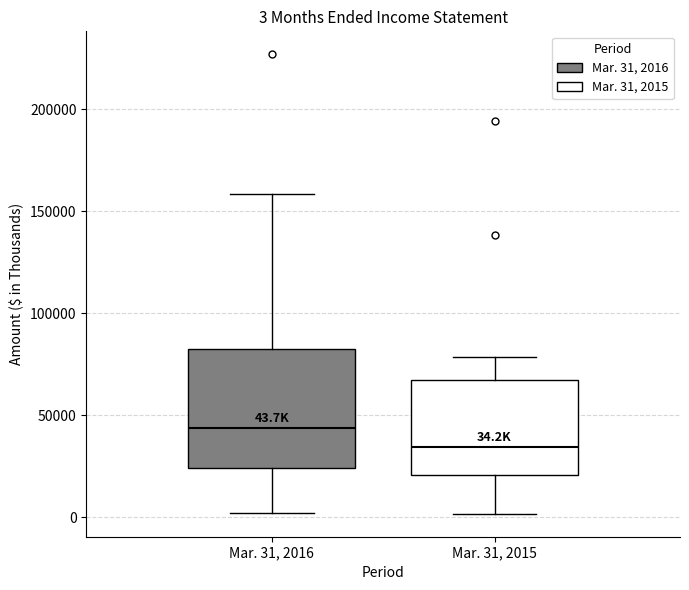

Which box's median line is the highest?

Mar. 31, 2016